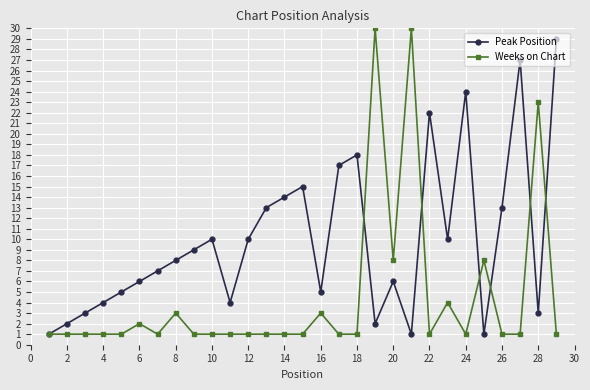

Which series ends up on top after the final intersection of Peak Position and Weeks on Chart?

Peak Position